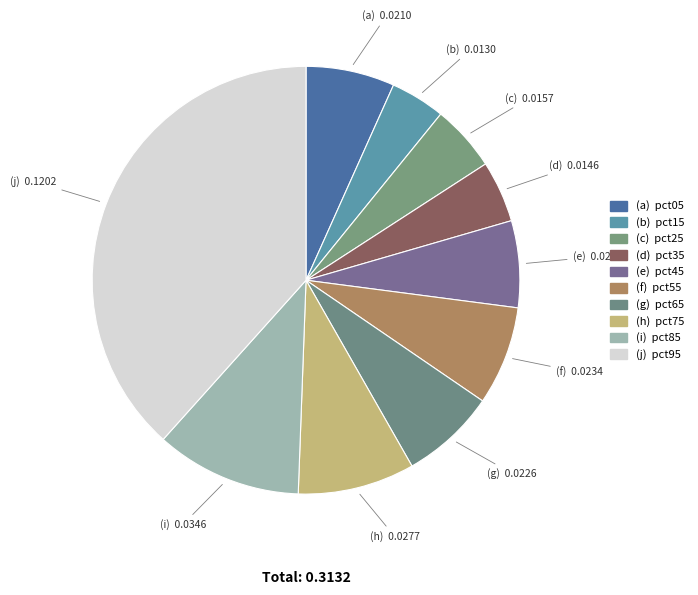

How many slices are in this pie chart?

10